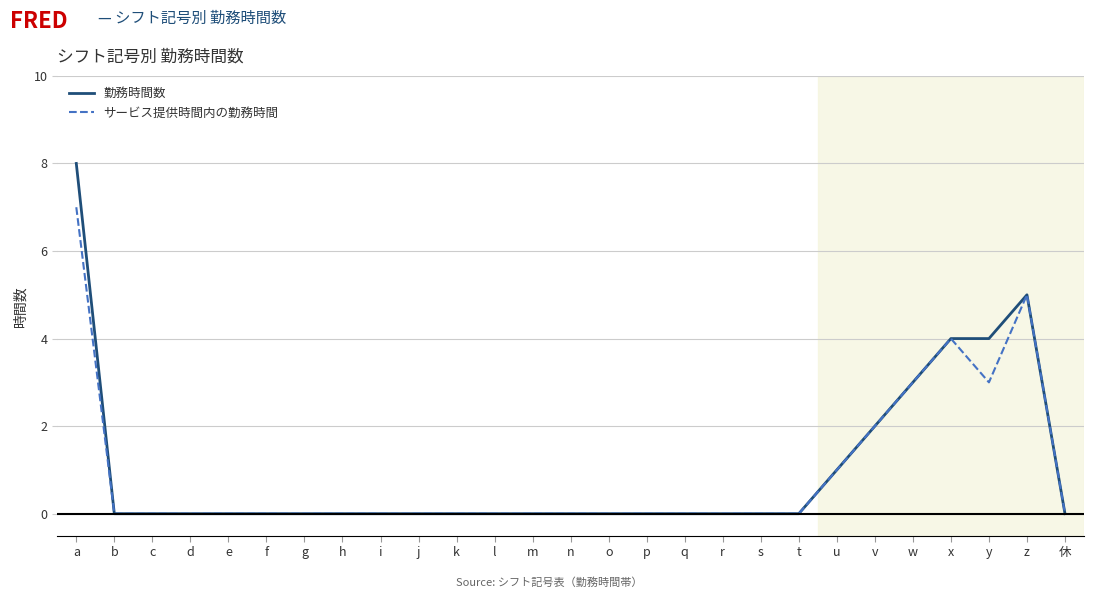

What is the average value of the サービス提供時間内の勤務時間 series?

1